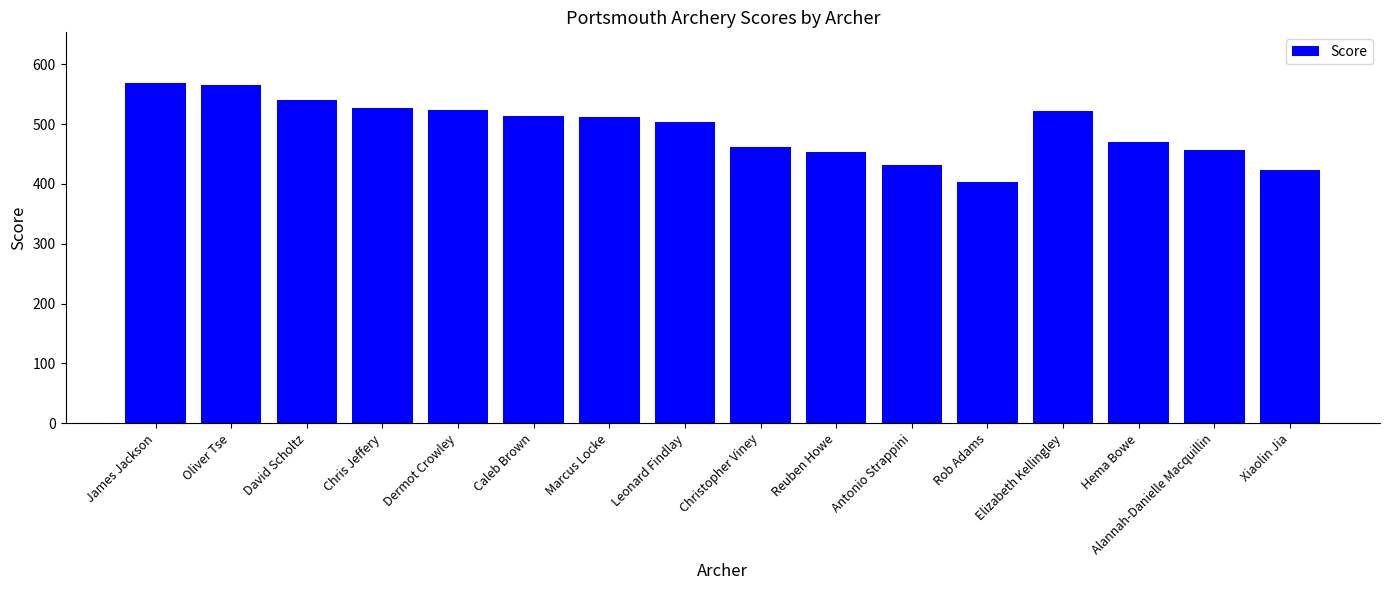

What is the average value?

492